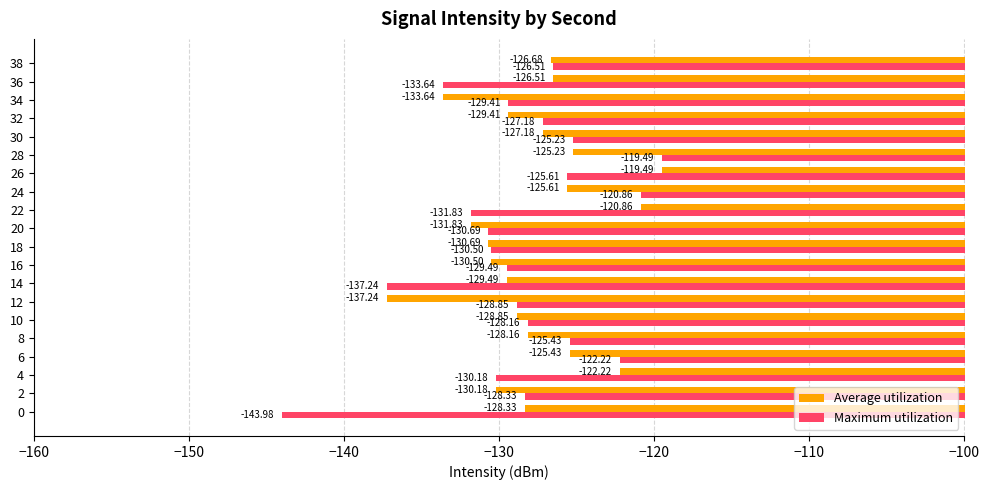

What is the maximum value for Average utilization?

-119.5